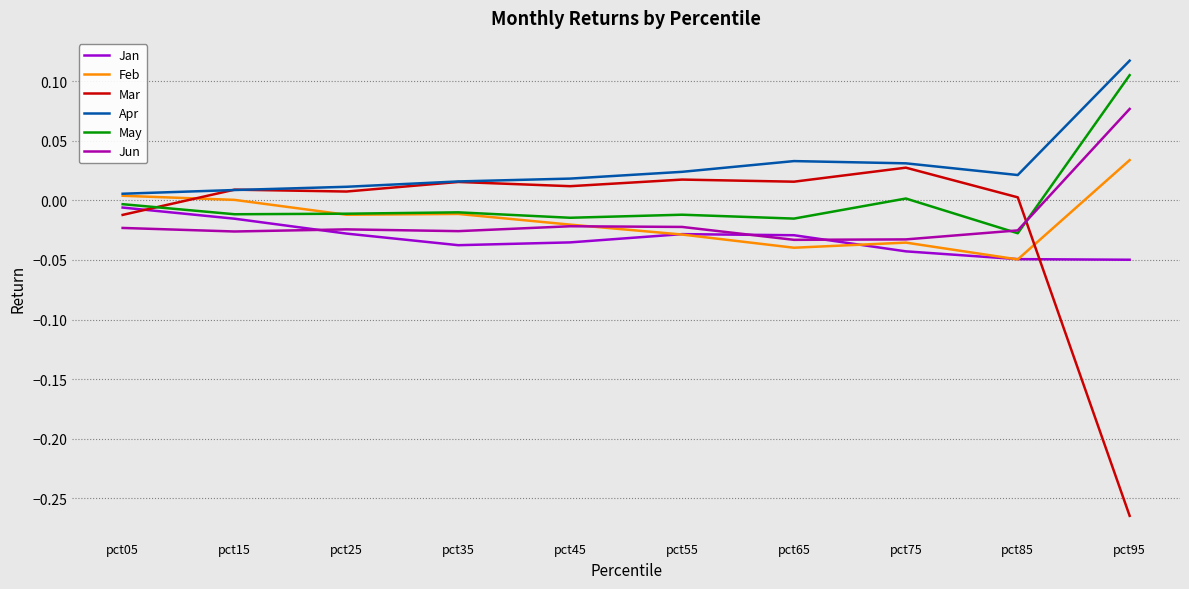

Count the number of categories in the chart.

10